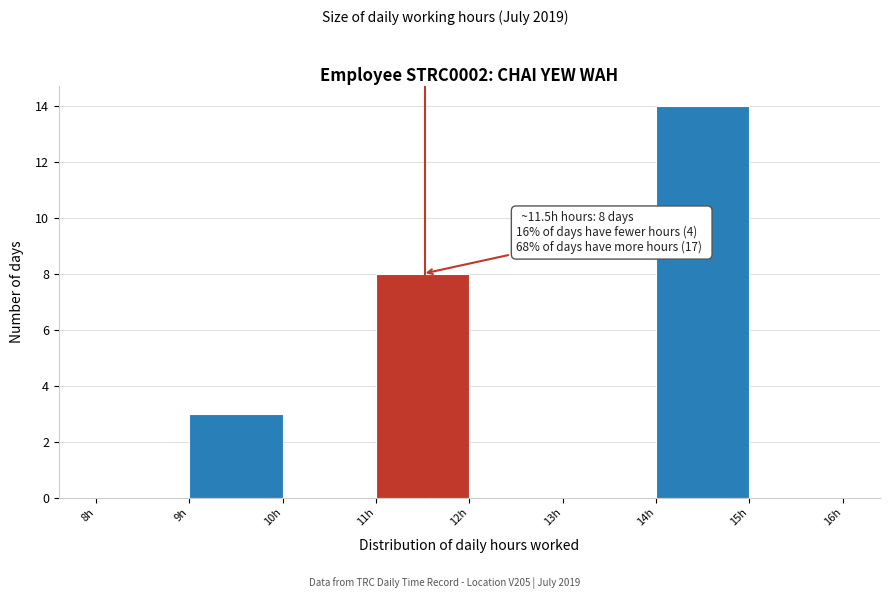

Over which range of the x-axis is the bar tallest?

14 to 15